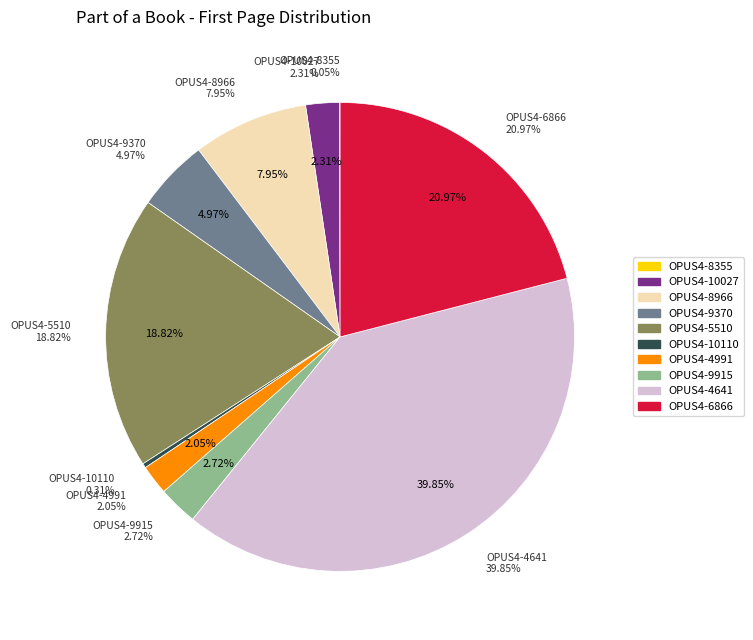

Do OPUS4-10027 and OPUS4-8966 together represent more than half of the pie?

No